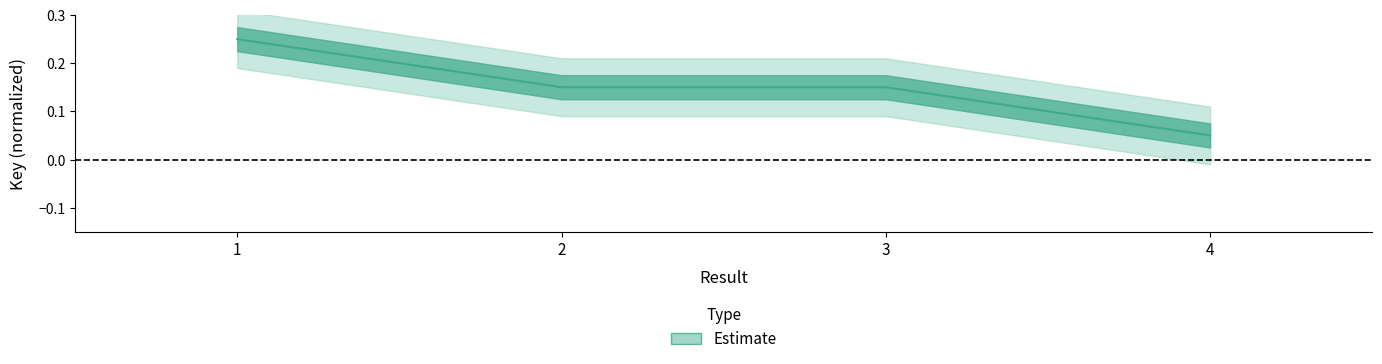

Does the chart display data point markers on the line(s)?

No